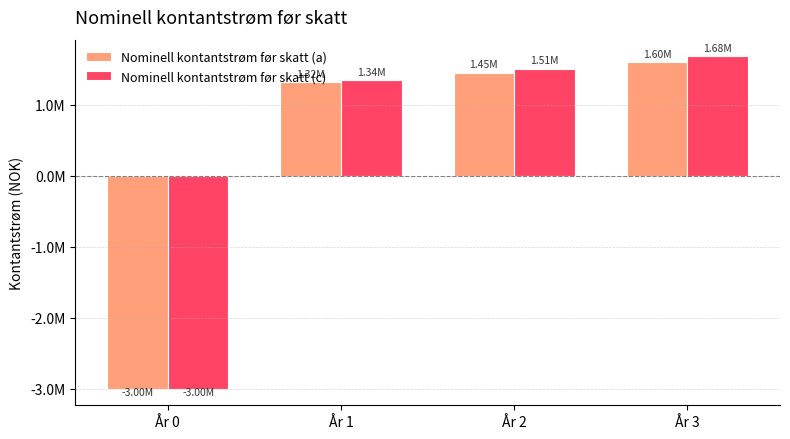

Is the value of Nominell kontantstrøm før skatt (a) at År 0 greater than the value of Nominell kontantstrøm før skatt (c) at År 0?

No